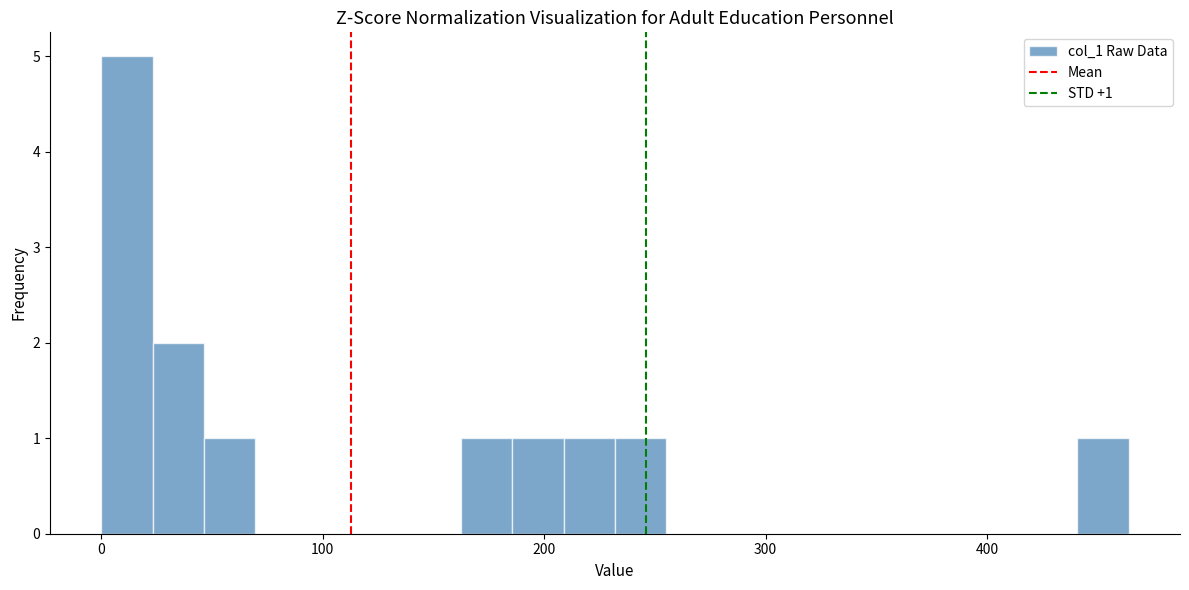

Read against the x-axis, roughly where is the centre of the tallest bar?

10